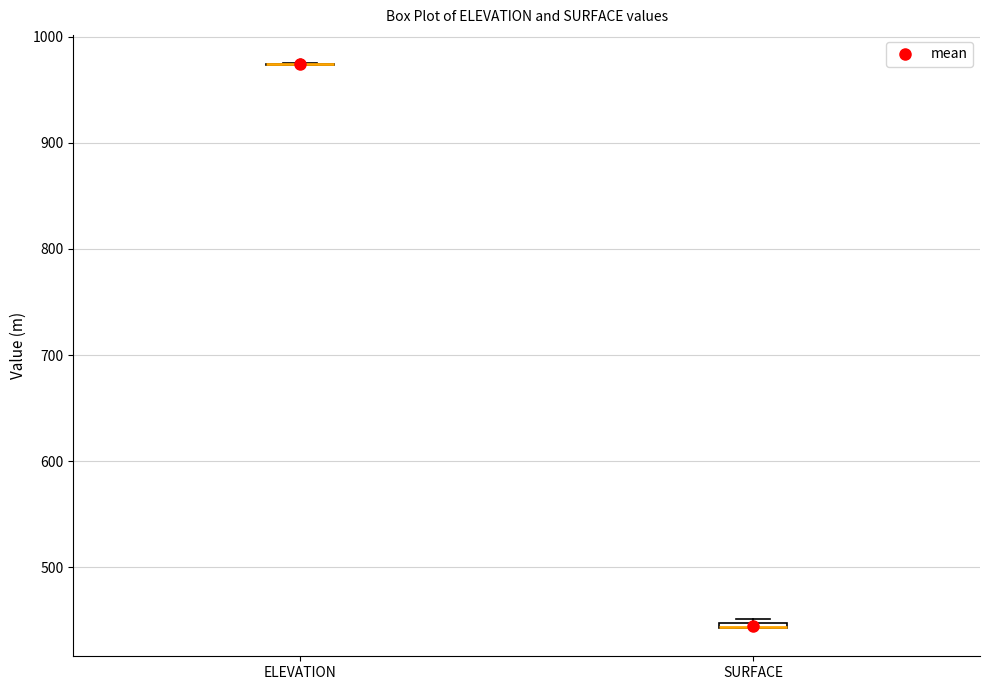

Where is the upper edge of the box for SURFACE on the y-axis? The values are not printed on the chart, so give them approximately, as read against the axis.

450